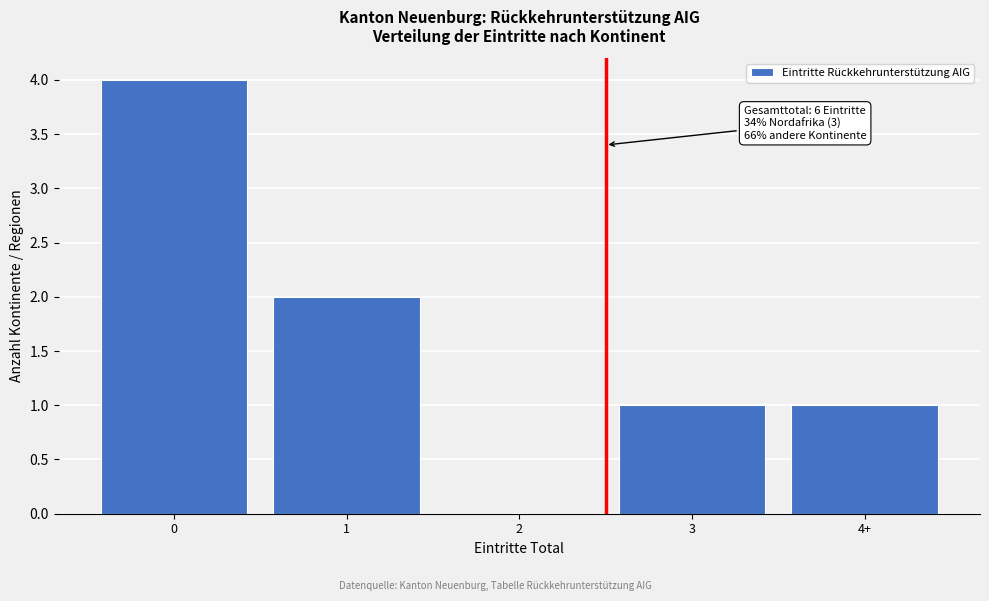

Reading left to right, extract all data points from this chart.

0=4	1=2	2=0	3=1	4+=1